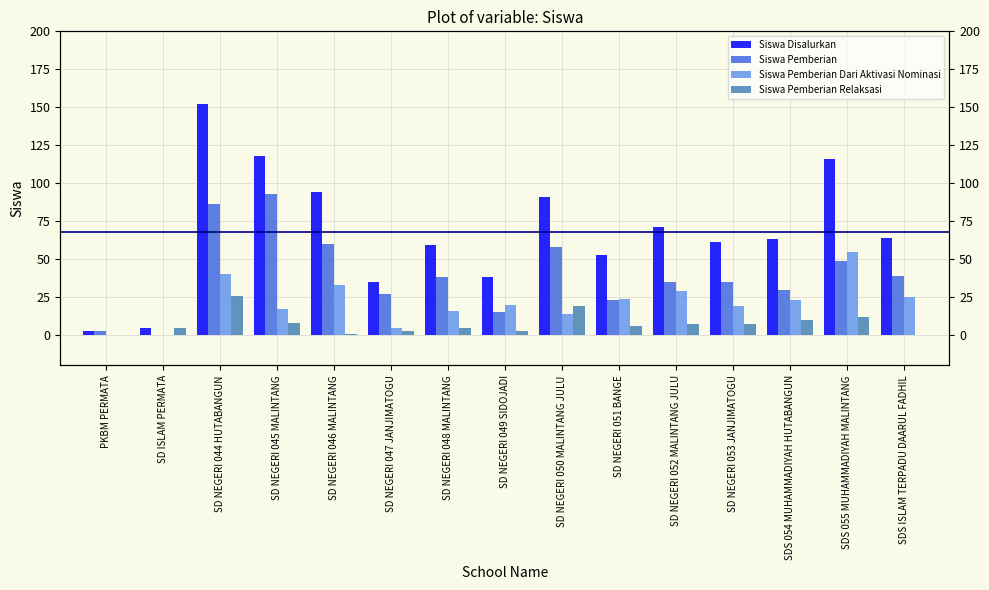

What is the spread (max minus min) of values at SD NEGERI 044 HUTABANGUN?

126